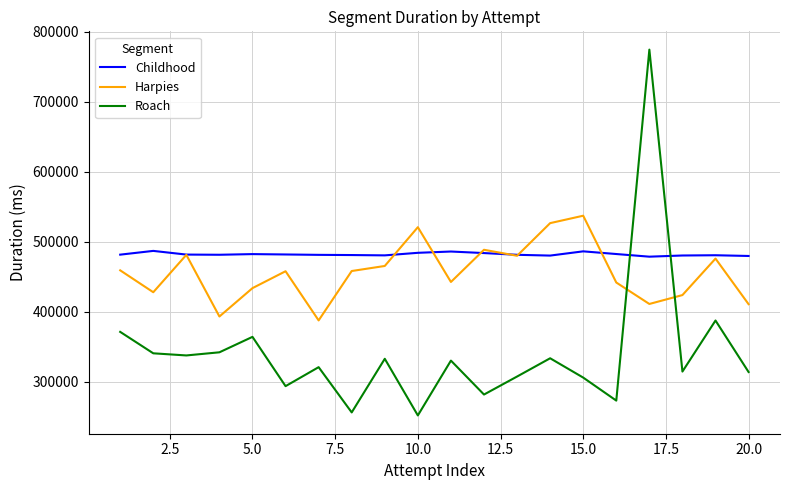

What is the greatest value displayed?

774799